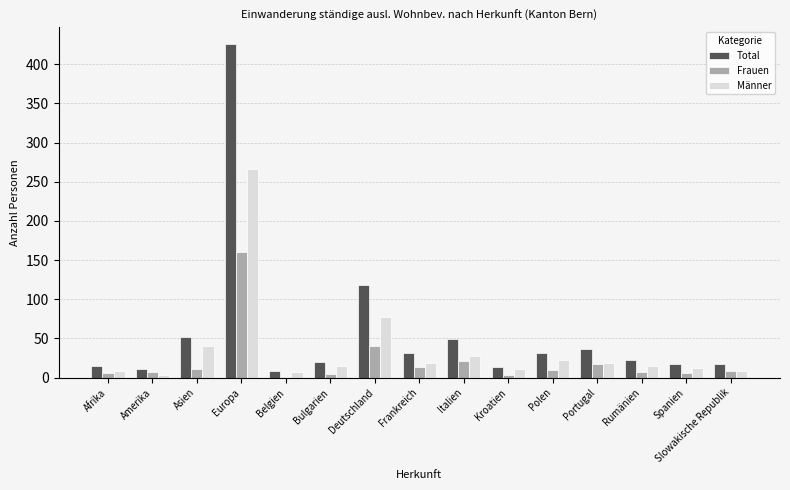

At which category is the sum across all series the highest?

Europa